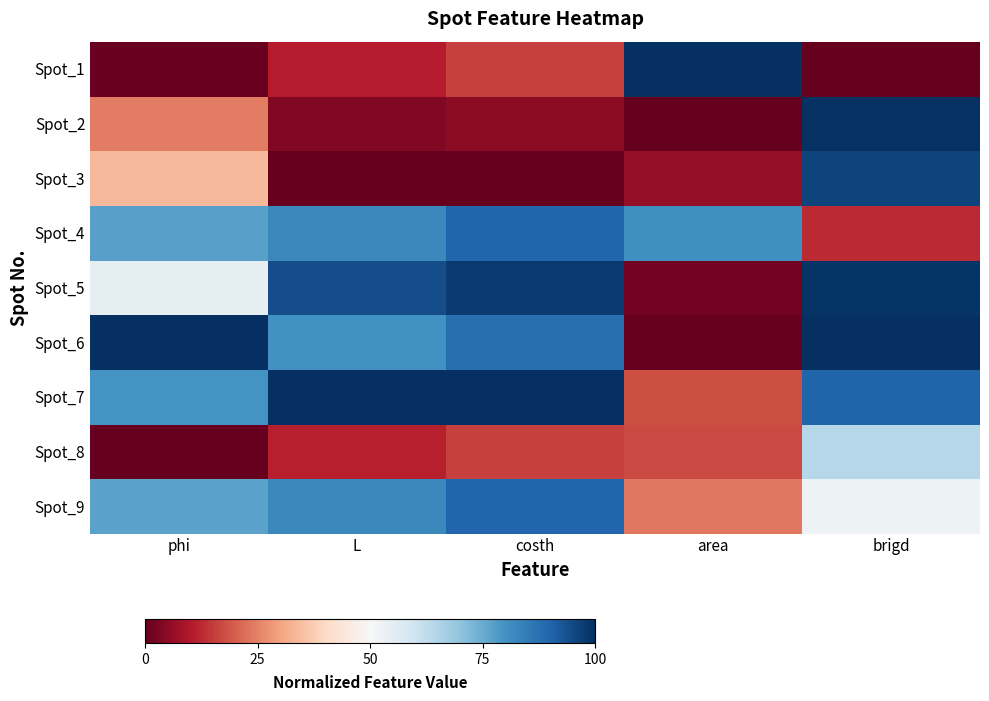

At brigd, list the series in order from largest to smallest.

Spot_6, Spot_2, Spot_5, Spot_3, Spot_7, Spot_8, Spot_9, Spot_4, Spot_1